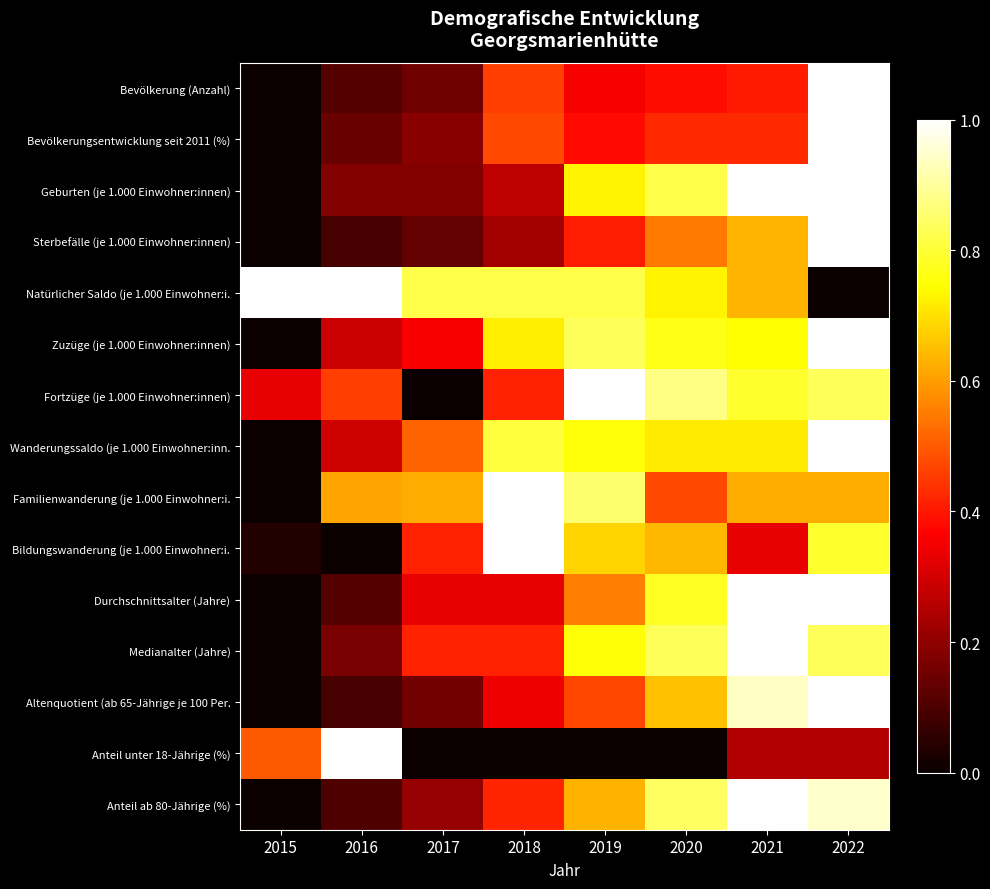

At 2016, list the series in order from largest to smallest.

Natürlicher Saldo (je 1.000 Einwohner:i., Anteil unter 18-Jährige (%), Familienwanderung (je 1.000 Einwohner:i., Fortzüge (je 1.000 Einwohner:innen), Wanderungssaldo (je 1.000 Einwohner:inn., Zuzüge (je 1.000 Einwohner:innen), Geburten (je 1.000 Einwohner:innen), Medianalter (Jahre), Bevölkerungsentwicklung seit 2011 (%), Durchschnittsalter (Jahre), Bevölkerung (Anzahl), Anteil ab 80-Jährige (%), Altenquotient (ab 65-Jährige je 100 Per., Sterbefälle (je 1.000 Einwohner:innen), Bildungswanderung (je 1.000 Einwohner:i.